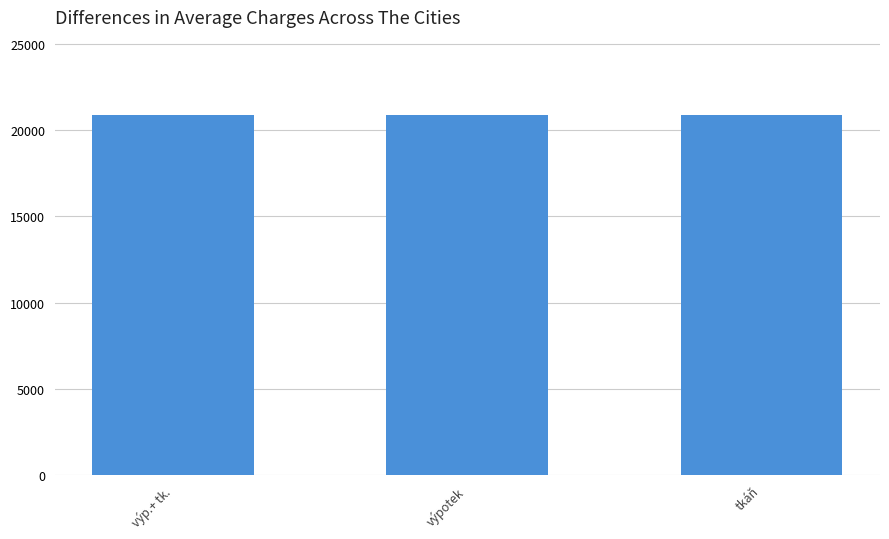

What is the change in value from výp.+ tk. to výpotek?

-2.0